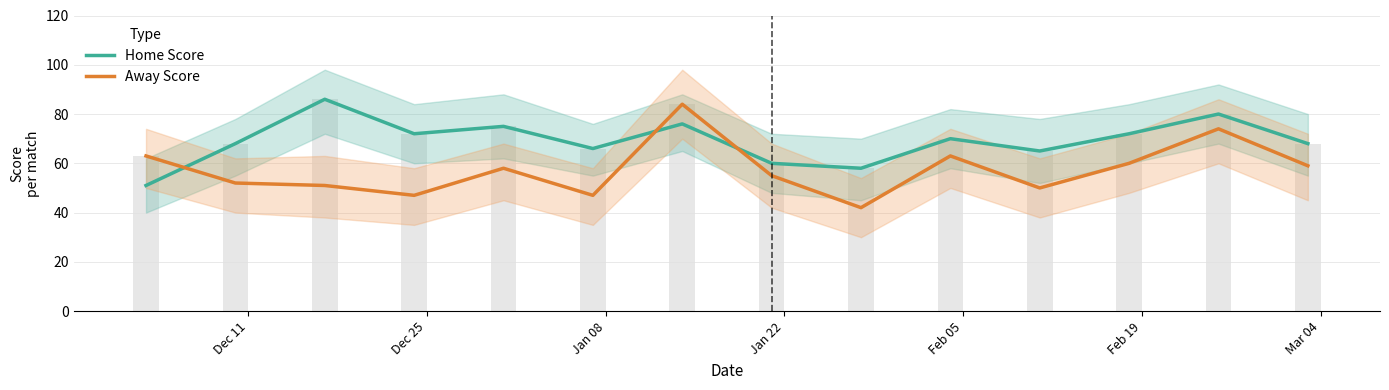

At how many categories does at least one series exceed 79?

3